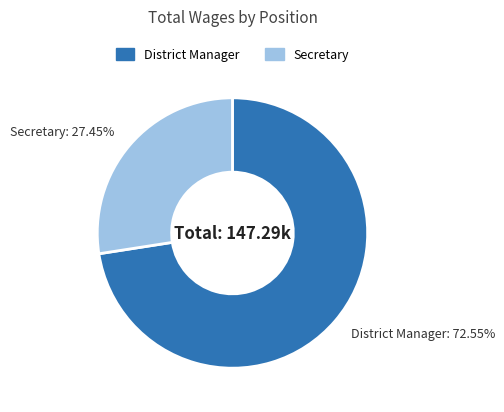

To the nearest percent, what is the combined percentage of District Manager and Secretary?

100%